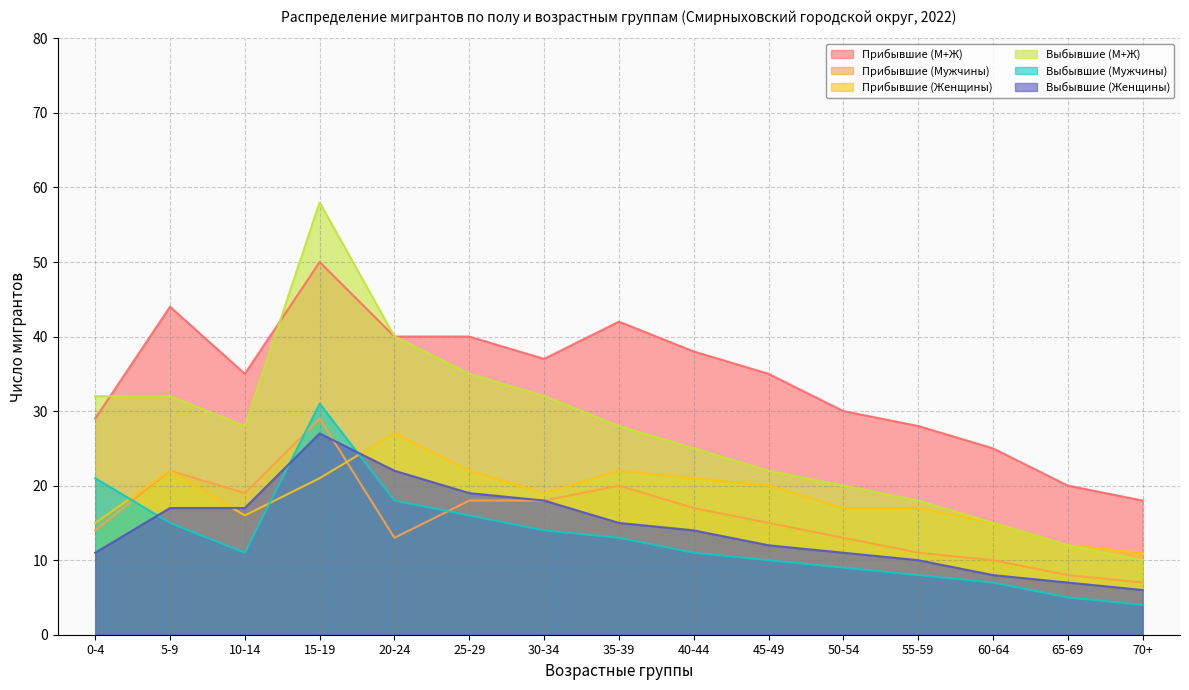

Reading right to left, what are all the values shown in this chart?

Прибывшие (М+Ж): 18	20	25	28	30	35	38	42	37	40	40	50	35	44	29
Прибывшие (Мужчины): 7	8	10	11	13	15	17	20	18	18	13	29	19	22	14
Прибывшие (Женщины): 11	12	15	17	17	20	21	22	19	22	27	21	16	22	15
Выбывшие (М+Ж): 10	12	15	18	20	22	25	28	32	35	40	58	28	32	32
Выбывшие (Мужчины): 4	5	7	8	9	10	11	13	14	16	18	31	11	15	21
Выбывшие (Женщины): 6	7	8	10	11	12	14	15	18	19	22	27	17	17	11